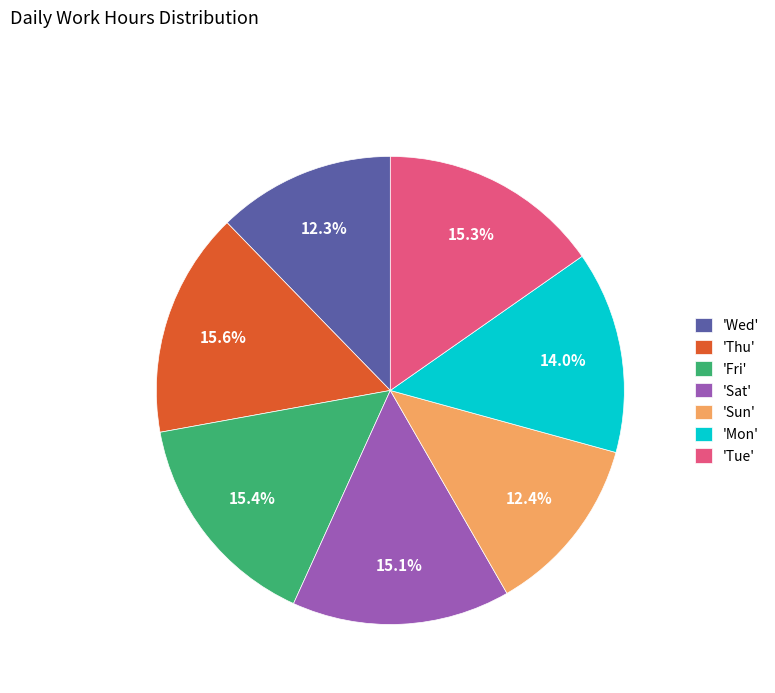

Approximately how many times larger is the value at 'Tue' compared to 'Sun'?

1.2